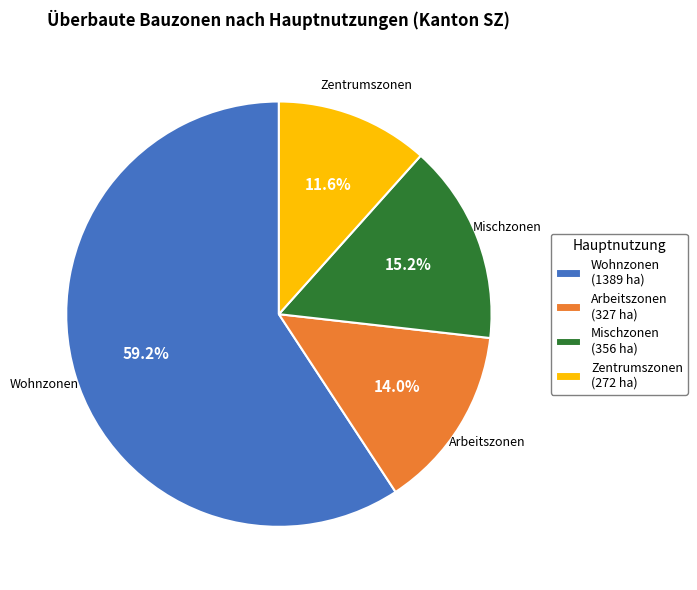

What is the smallest slice in the pie chart?

Zentrumszonen